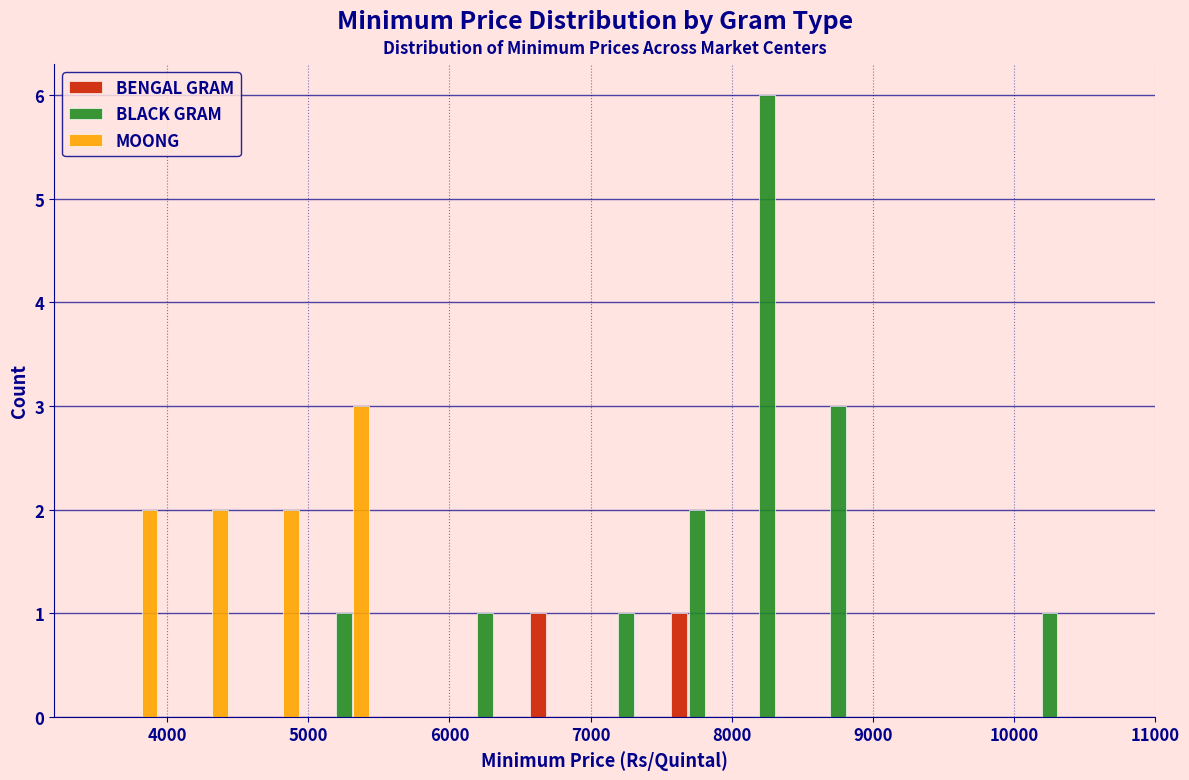

In the BLACK GRAM series, which range on the x-axis has the tallest bar?

8000 to 8500